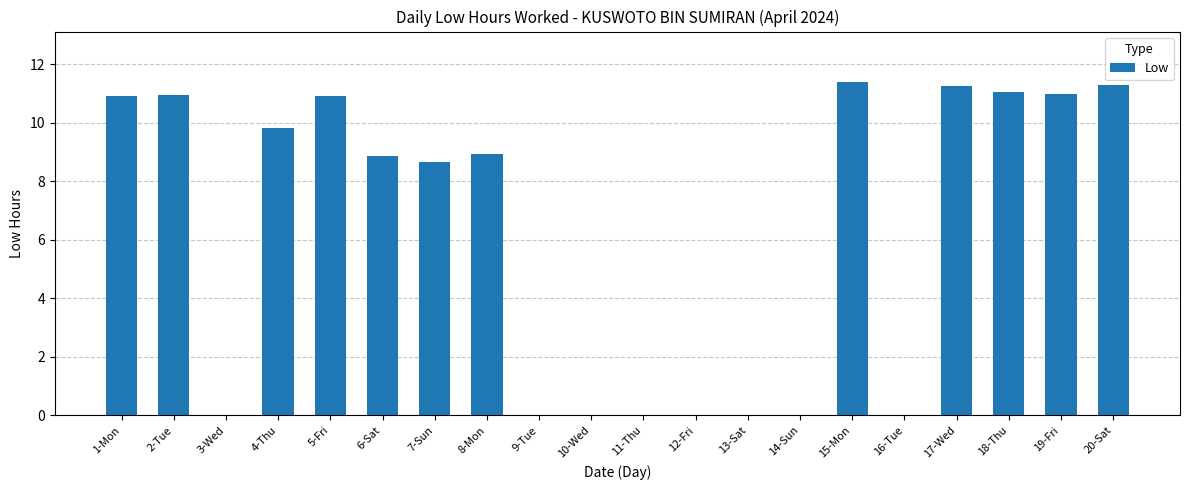

Count the number of data series in this chart.

1